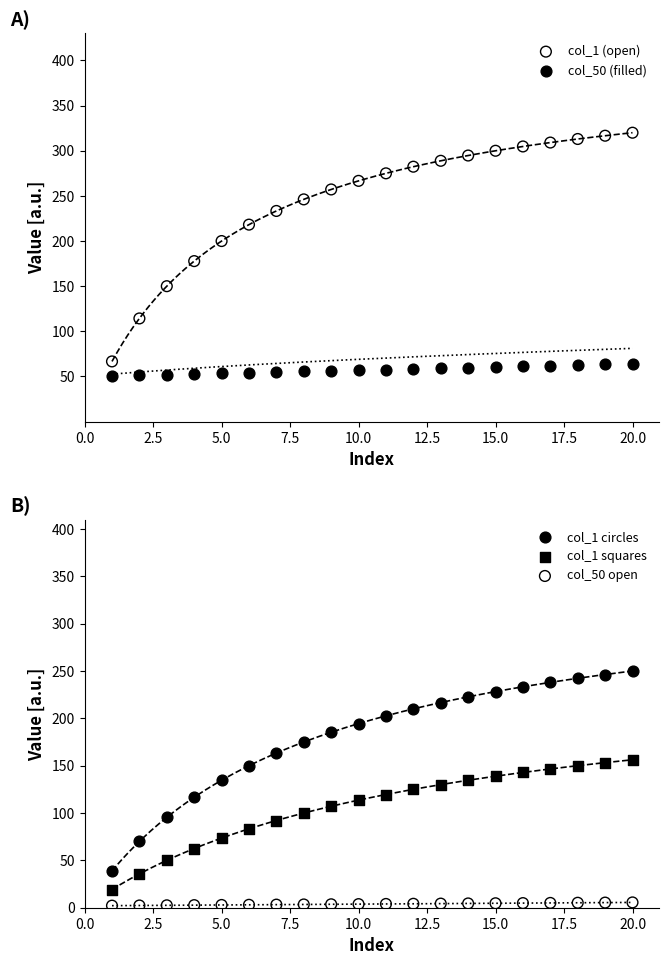

What are all the series names shown in the legend?

col_1 (open), col_50 (filled), col_1 circles, col_1 squares, col_50 open